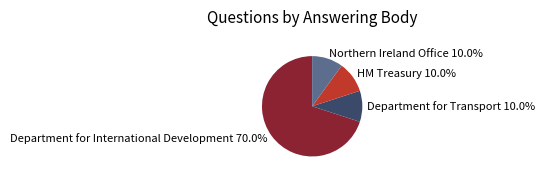

Does Department for International Development account for over 50% of the chart?

Yes